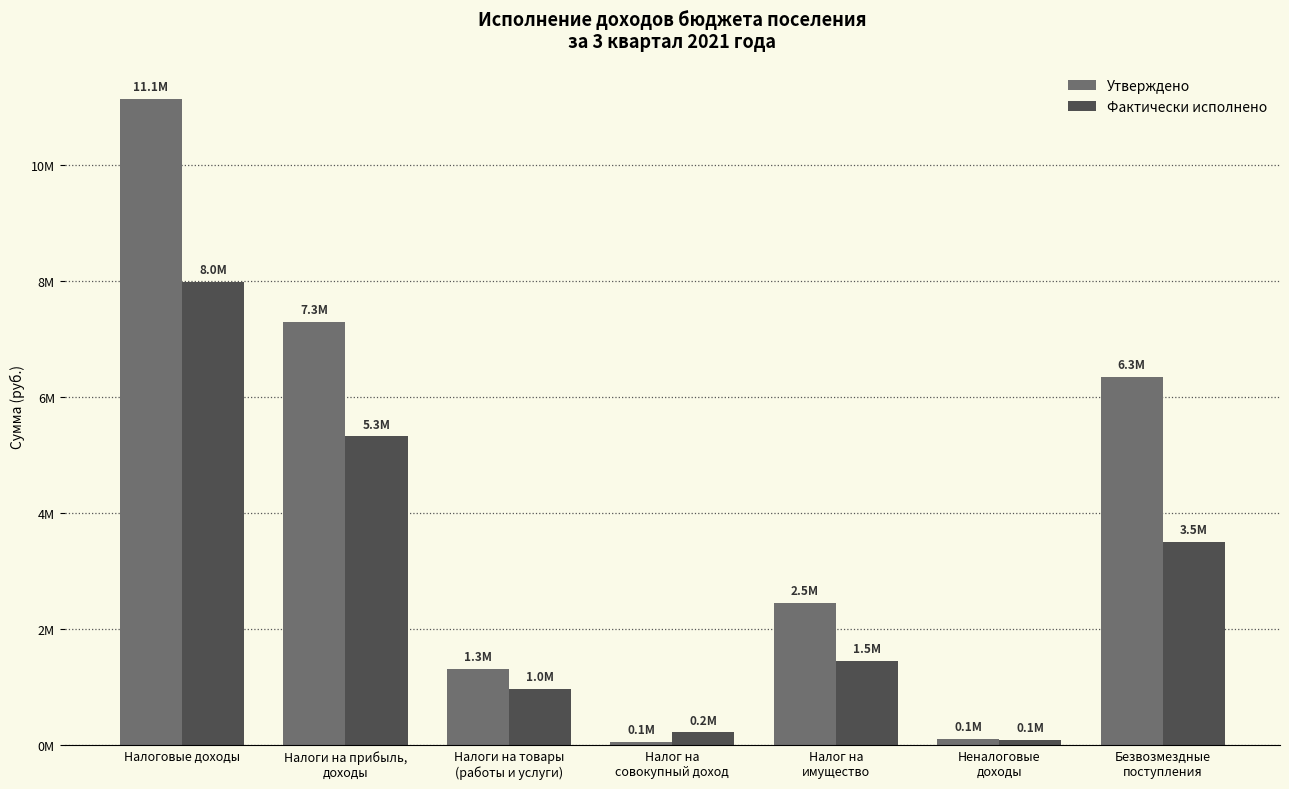

Are the bars horizontal?

No